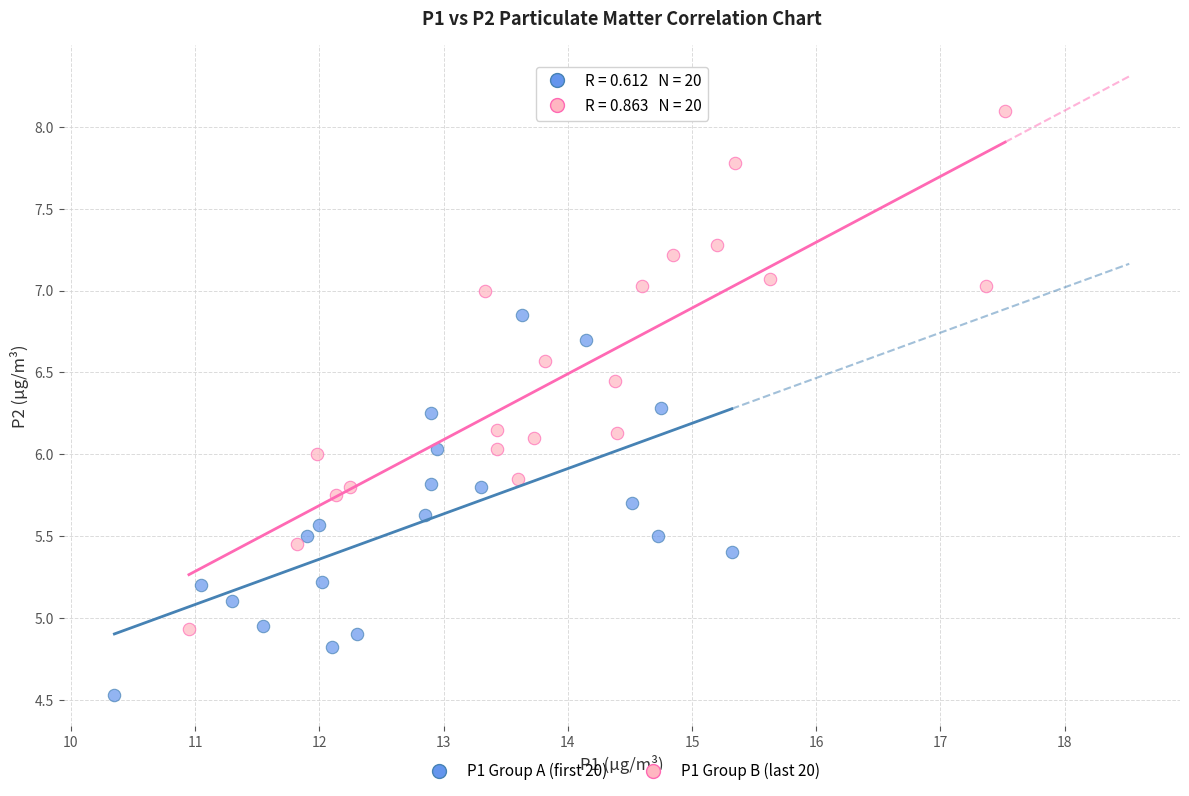

Which series has the widest spread of Y values?

P1 Group B (last 20)